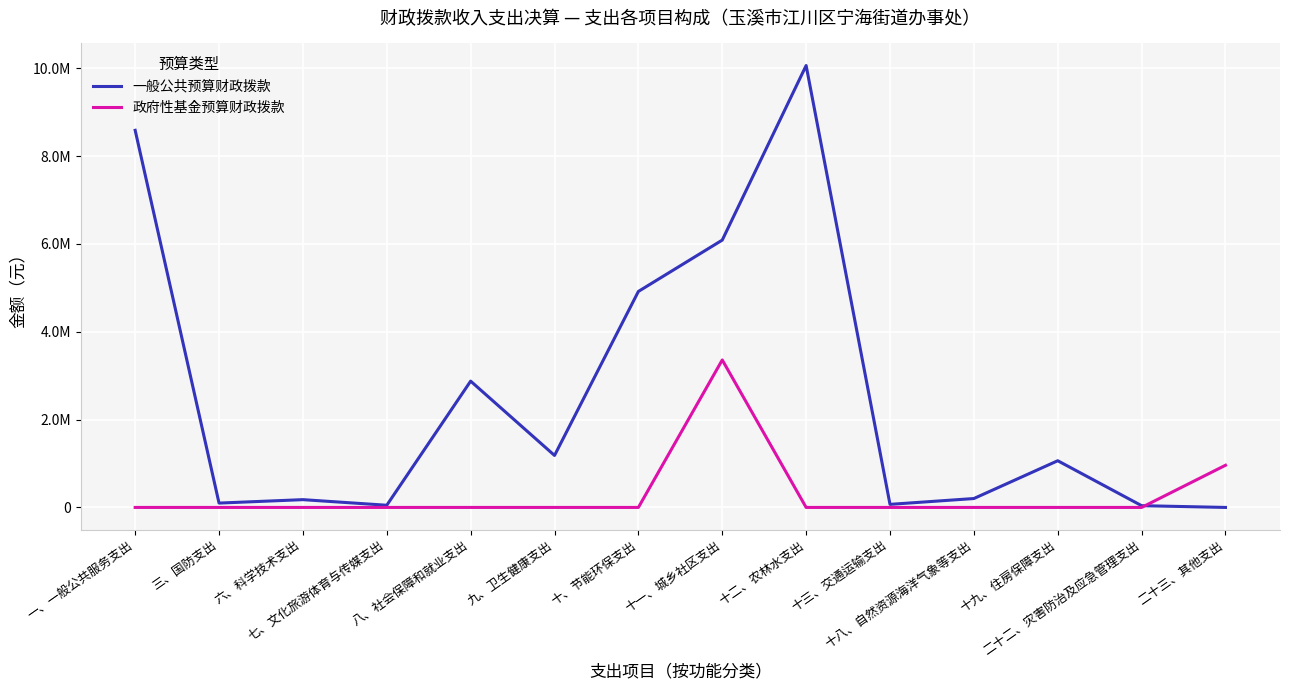

The value of 政府性基金预算财政拨款 at 十三、交通运输支出 is 0.0. True or false?

True